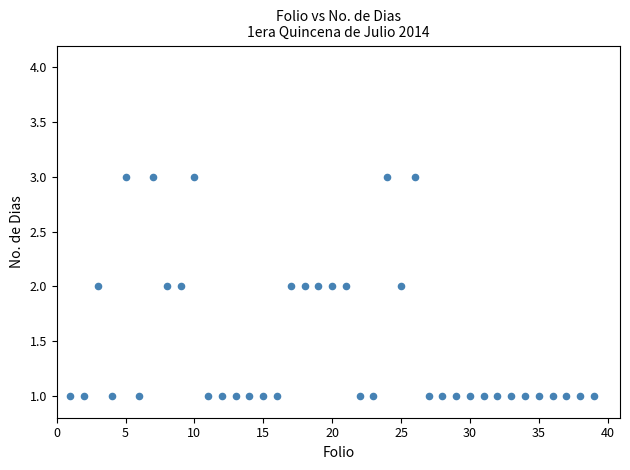

What is the range of X values (max minus min)?

38